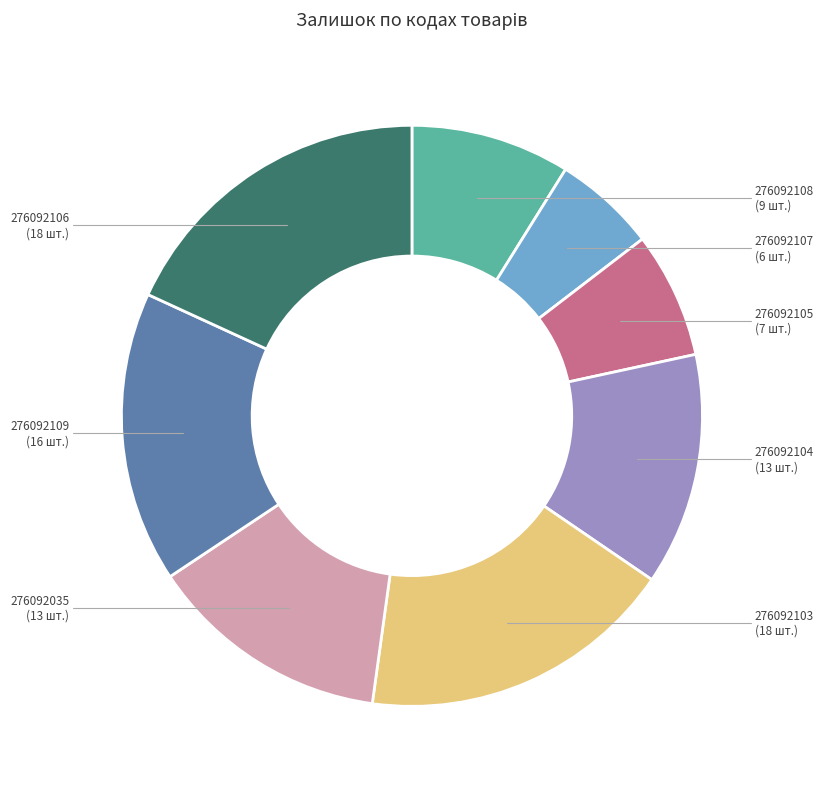

Does any single category account for the majority?

No